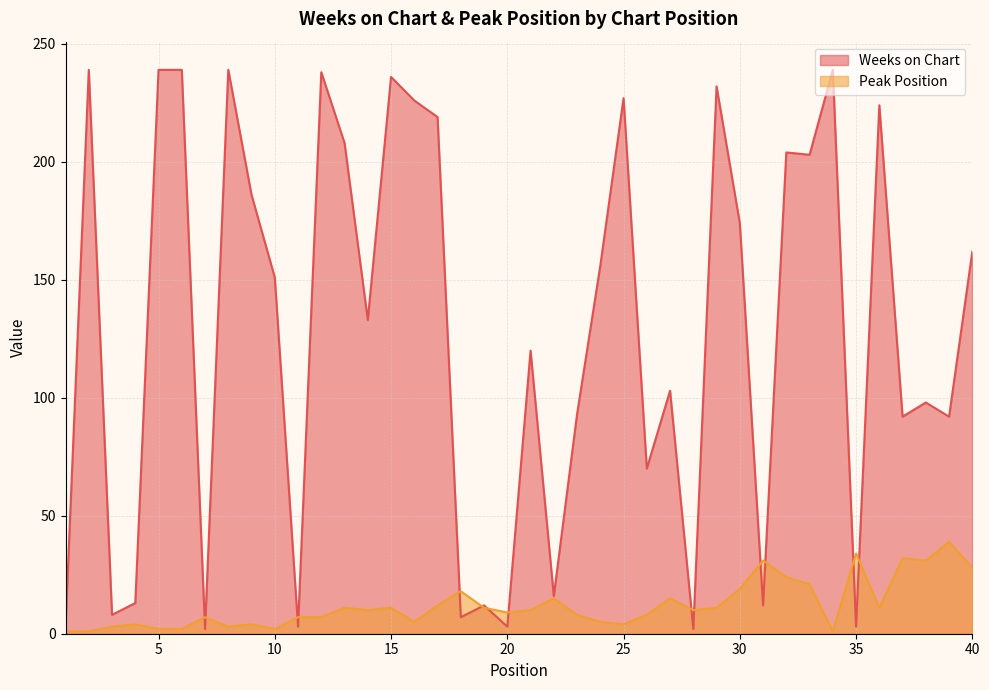

What is the difference between the maximum and minimum values in the Peak Position series?

38